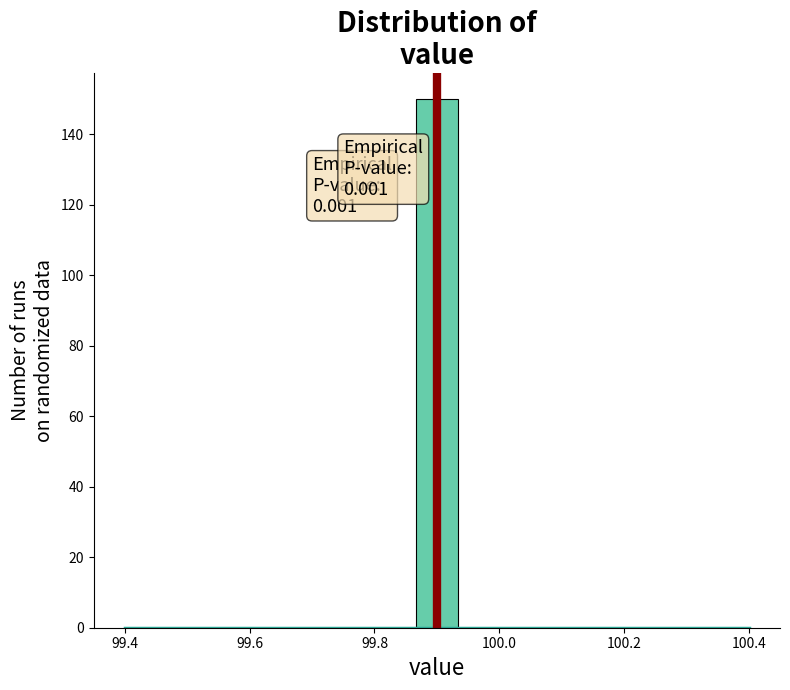

Read against the x-axis, roughly where is the centre of the tallest bar?

99.90